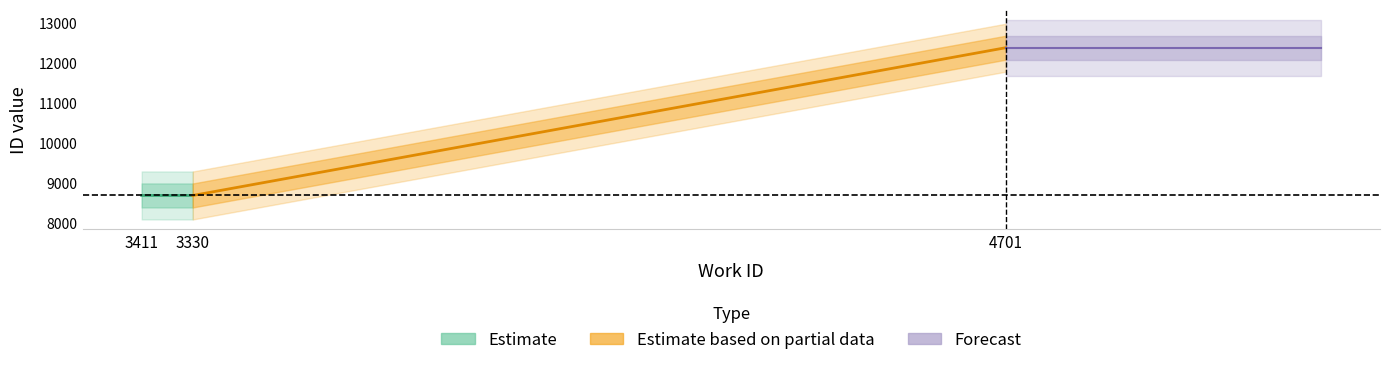

What is the minimum value shown in the chart?

8703